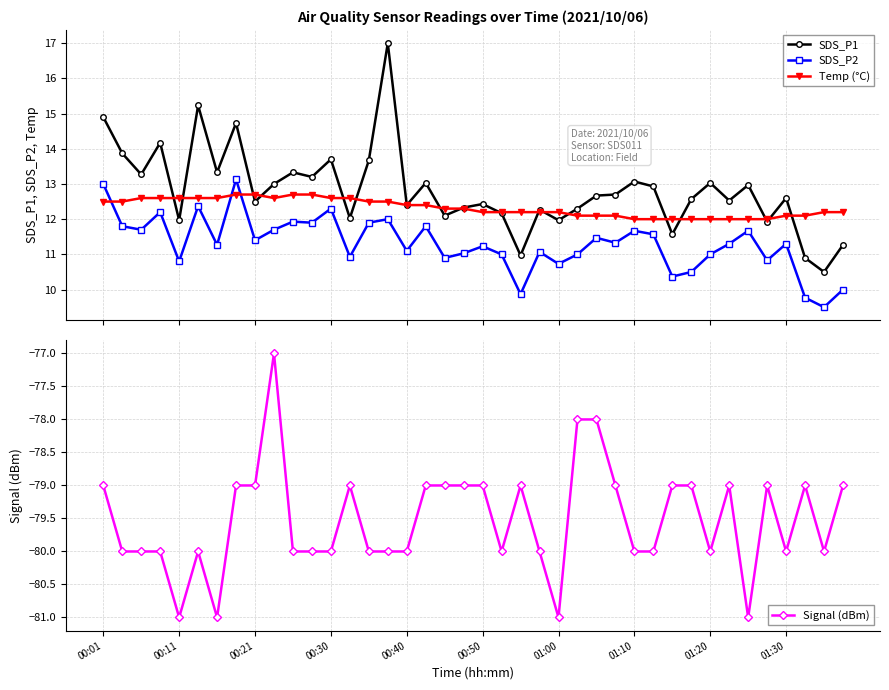

What is the approximate value of SDS_P1 at 15?

17.0